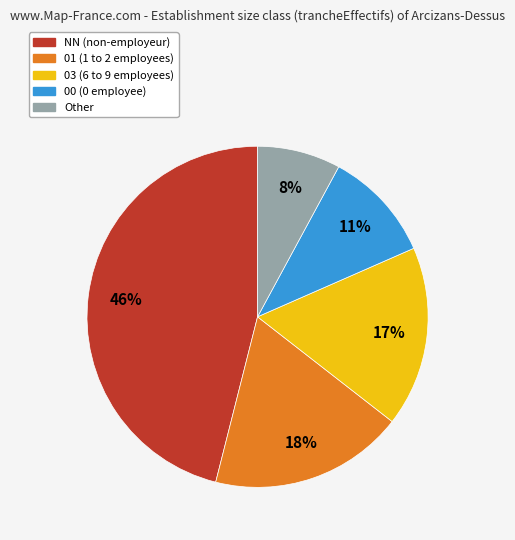

To the nearest percent, what is the combined percentage of NN and 03?

63%